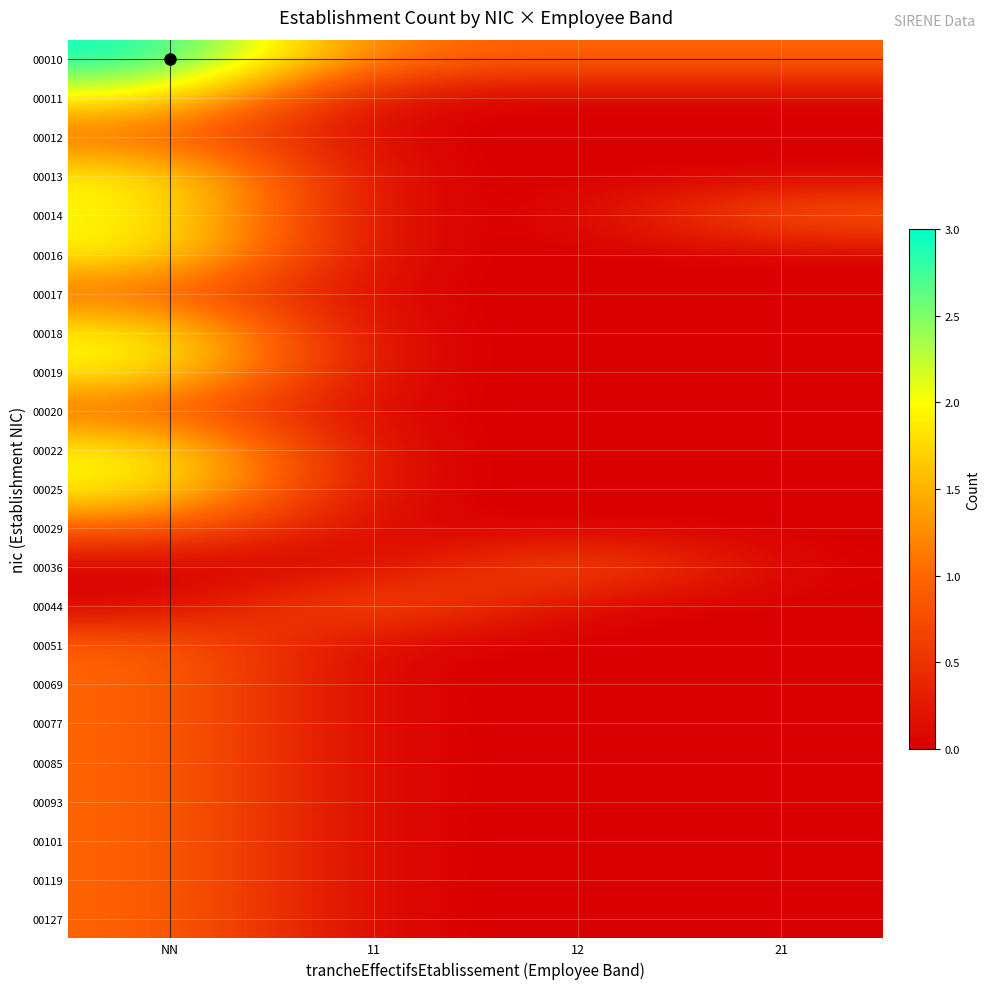

At how many categories does at least one series exceed 2?

1